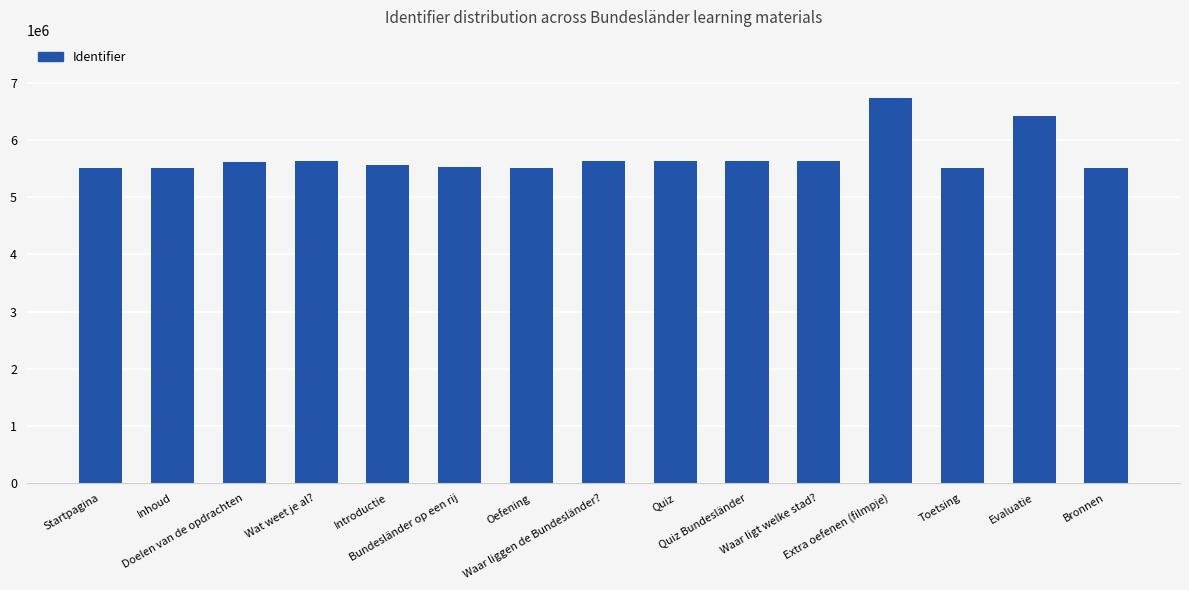

What is the difference between the maximum and minimum values?

1238799